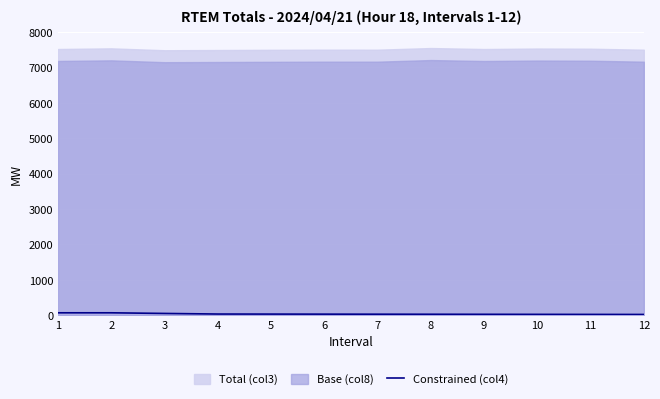

What is the change in value from 5 to 11?

-9.0